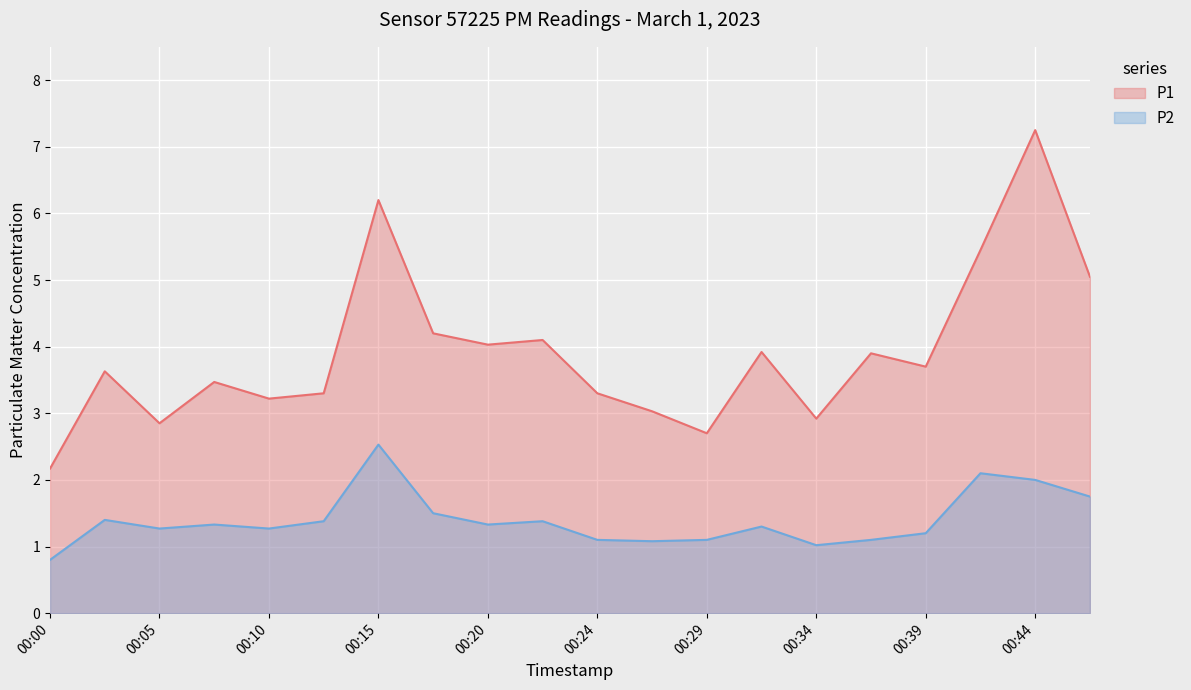

True or false: P2 and P1 cross at least once.

False